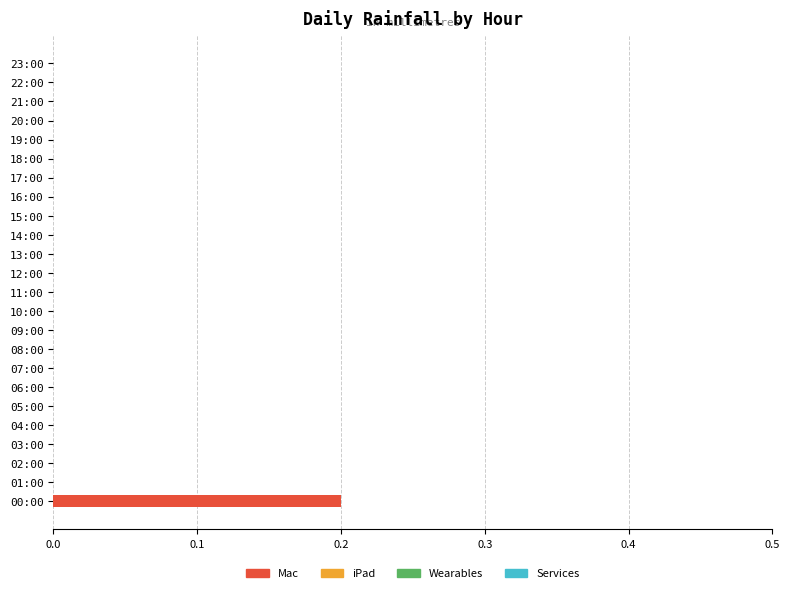

The value at 04:00 is 0.1. True or false?

False